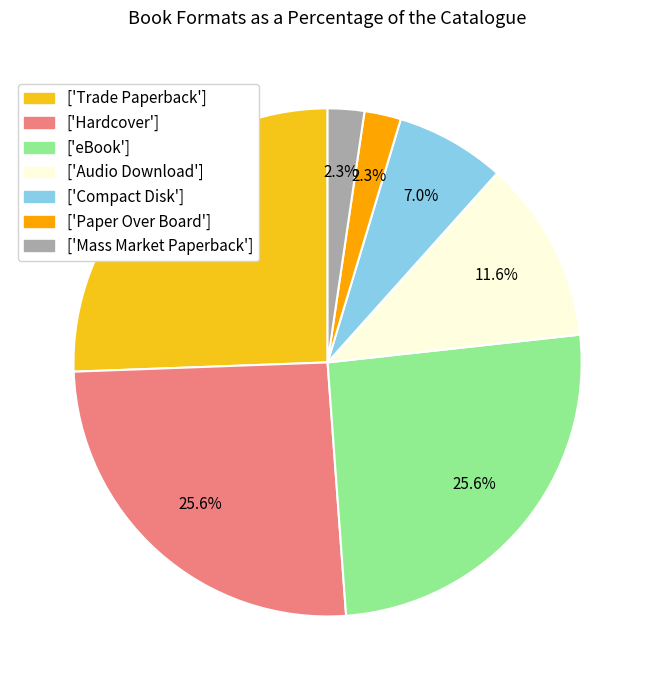

Does ['Paper Over Board'] account for over 50% of the chart?

No